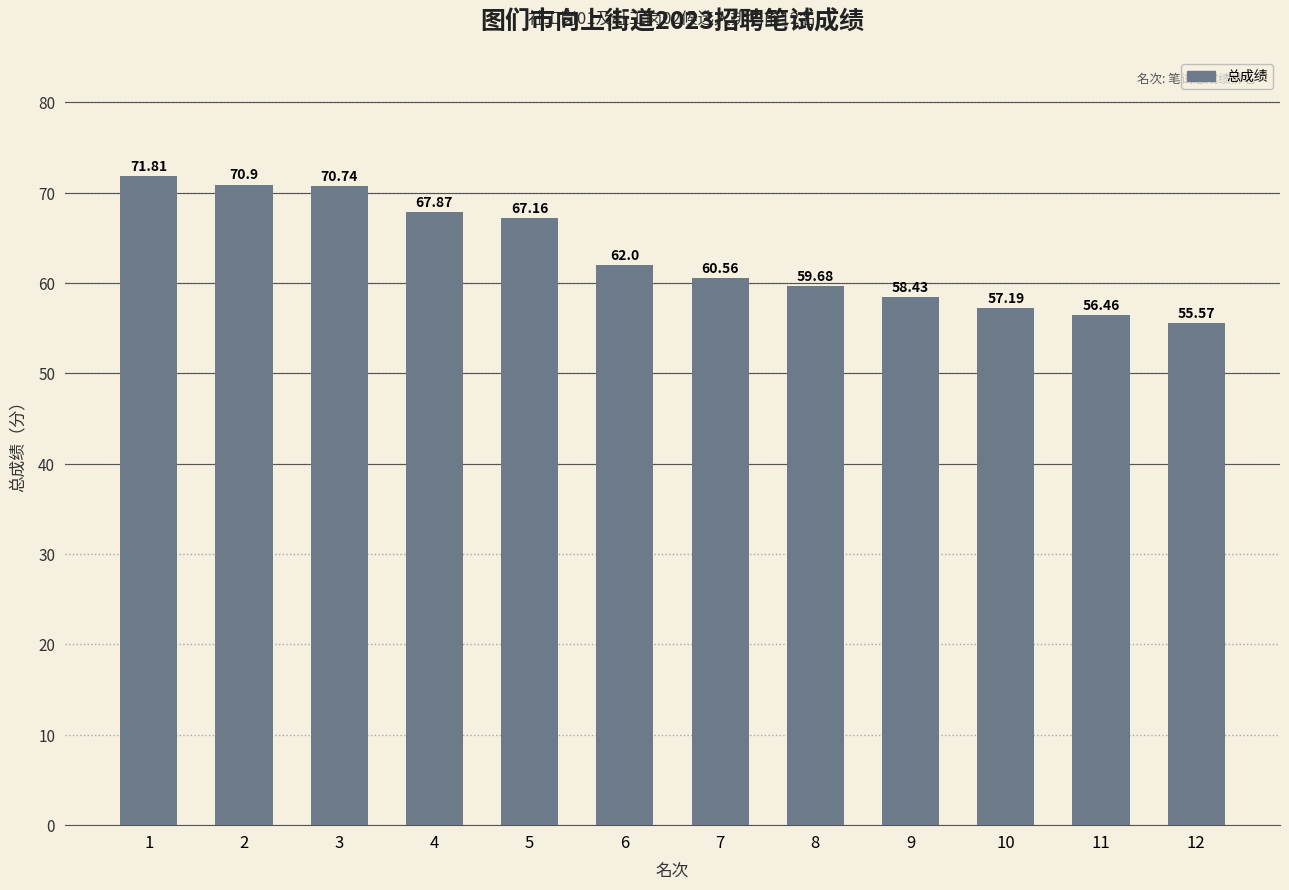

Approximately how many times larger is the value at 3 compared to 6?

1.1